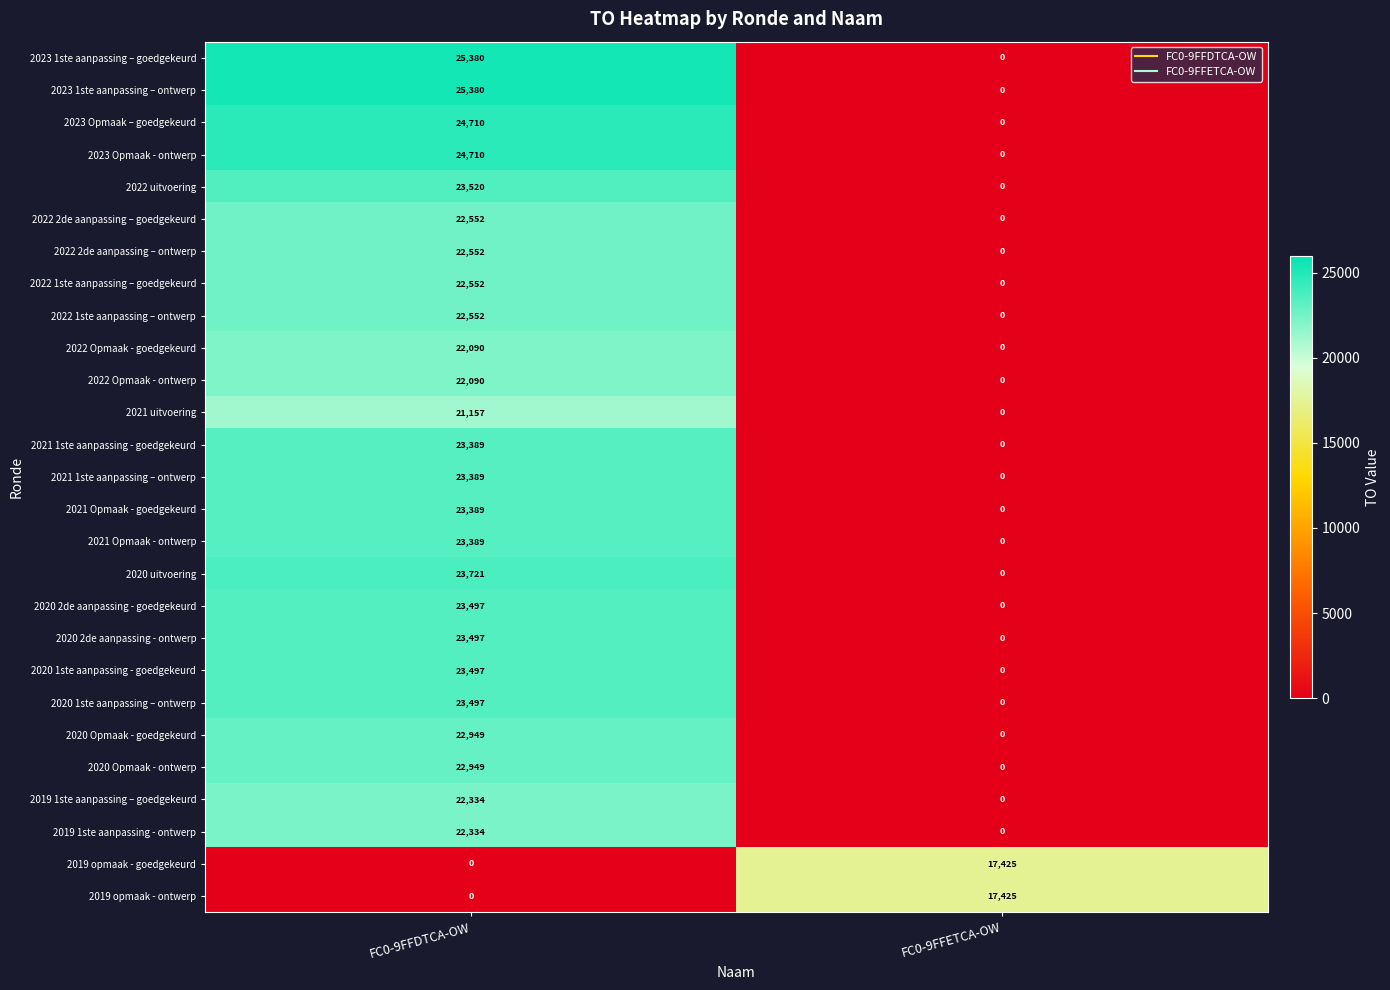

Rank the categories by 2022 1ste aanpassing – ontwerp value from lowest to highest.

FC0-9FFETCA-OW, FC0-9FFDTCA-OW